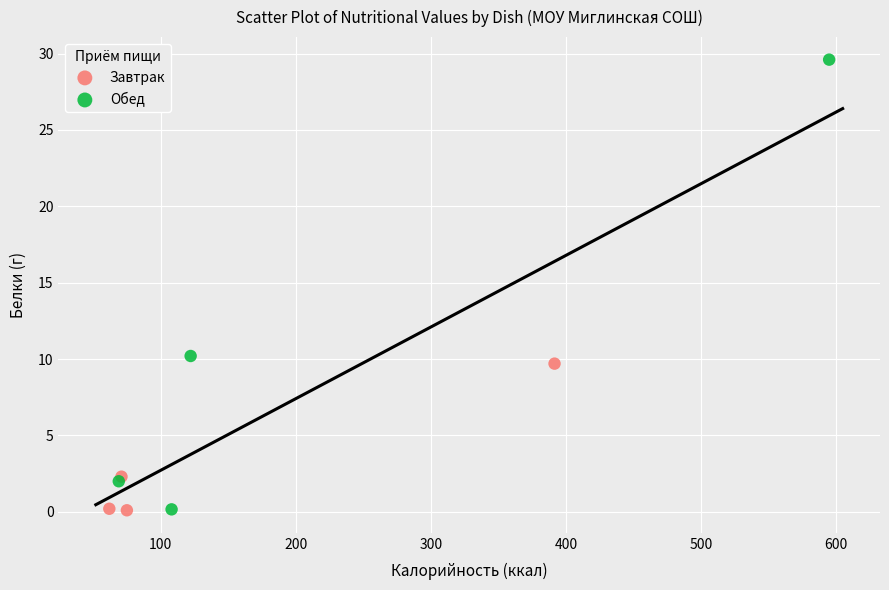

What are all the series names shown in the legend?

Завтрак, Обед